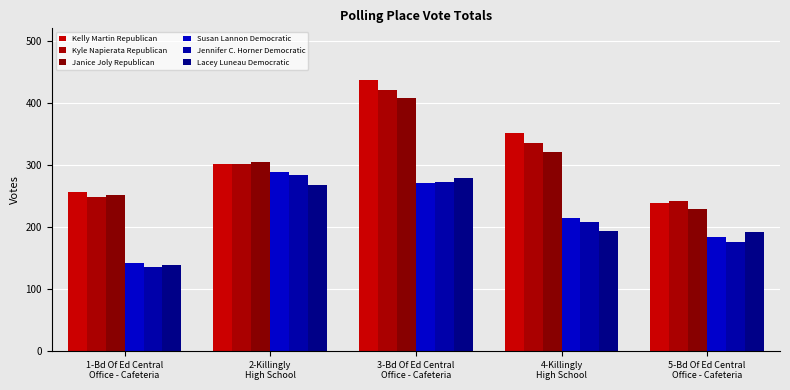

What is the difference between the second highest and minimum values in the Kelly Martin Republican series?

113